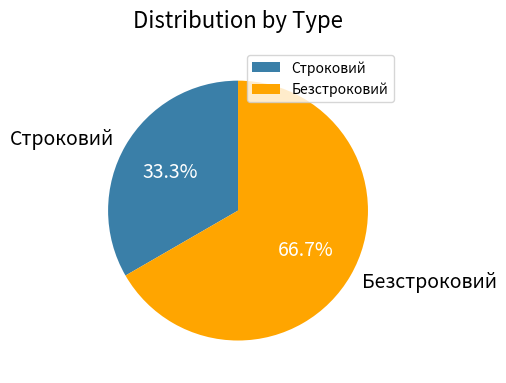

To the nearest percent, what portion does Безстроковий represent?

67%